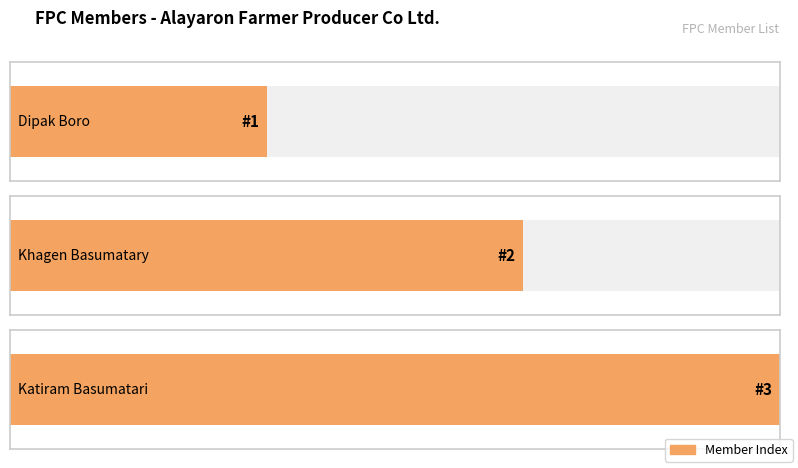

What is the sum of the values at Katiram Basumatari and Khagen Basumatary?

5